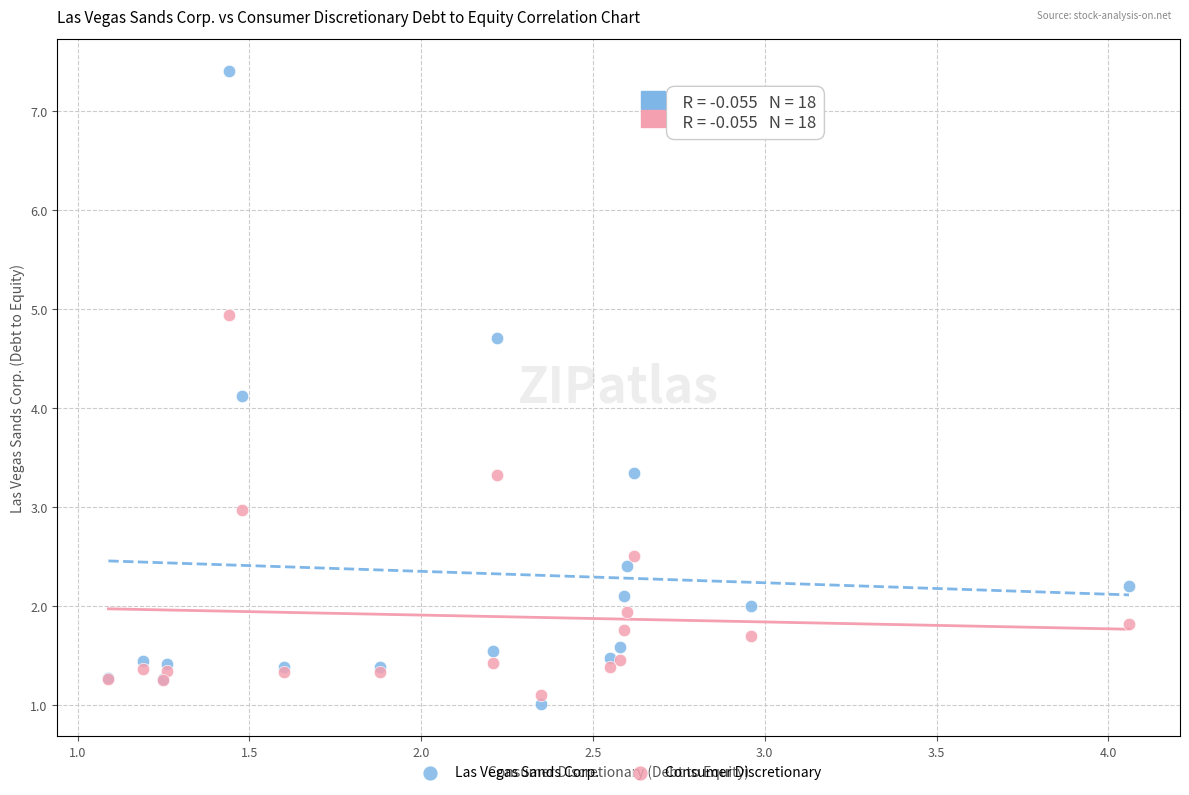

Which series has the largest Y range (max minus min)?

Las Vegas Sands Corp.